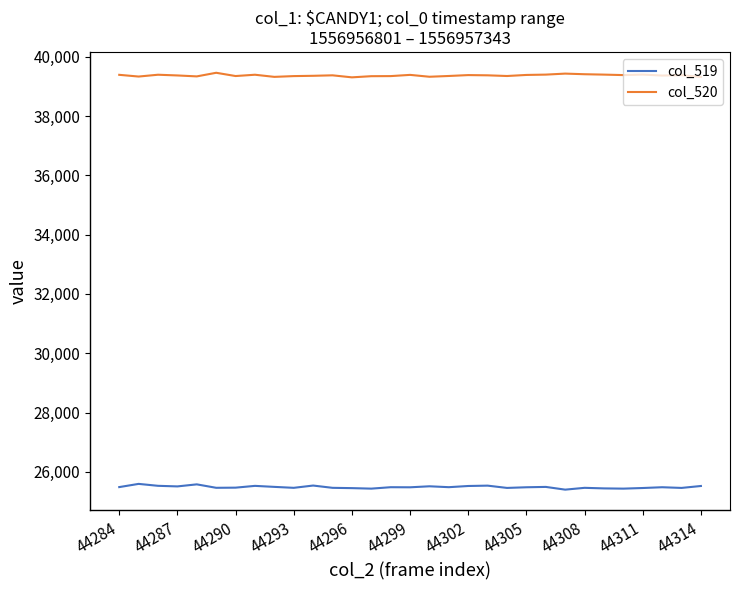

True or false: col_520 and col_519 intersect in this chart.

False